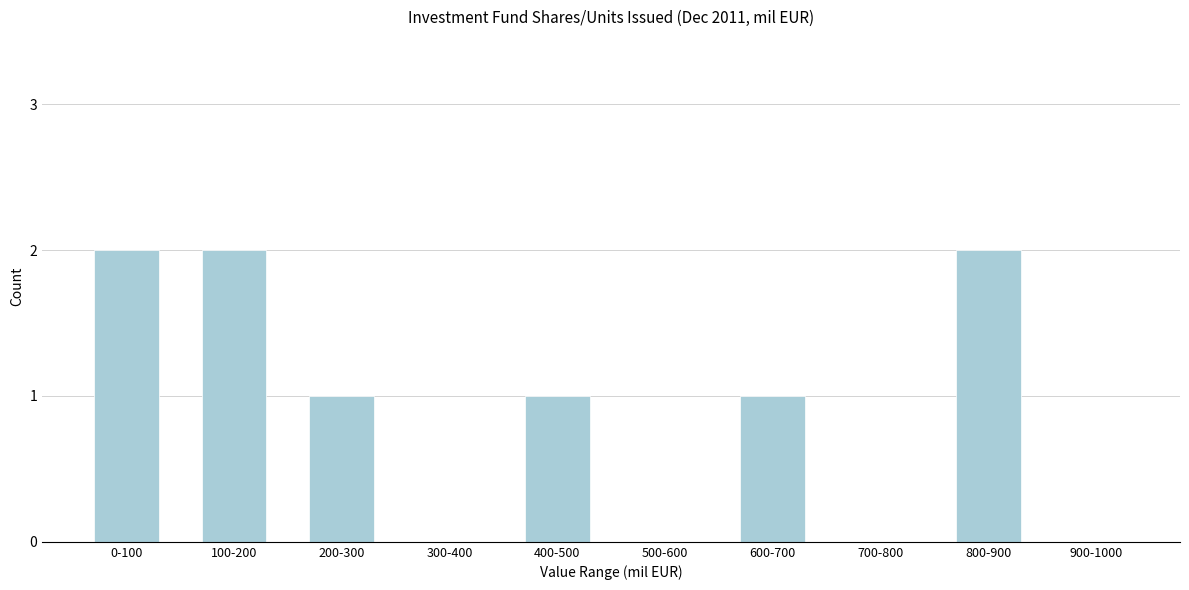

Reading left to right, what are all the values shown in this chart?

0-100=2	100-200=2	200-300=1	300-400=0	400-500=1	500-600=0	600-700=1	700-800=0	800-900=2	900-1000=0